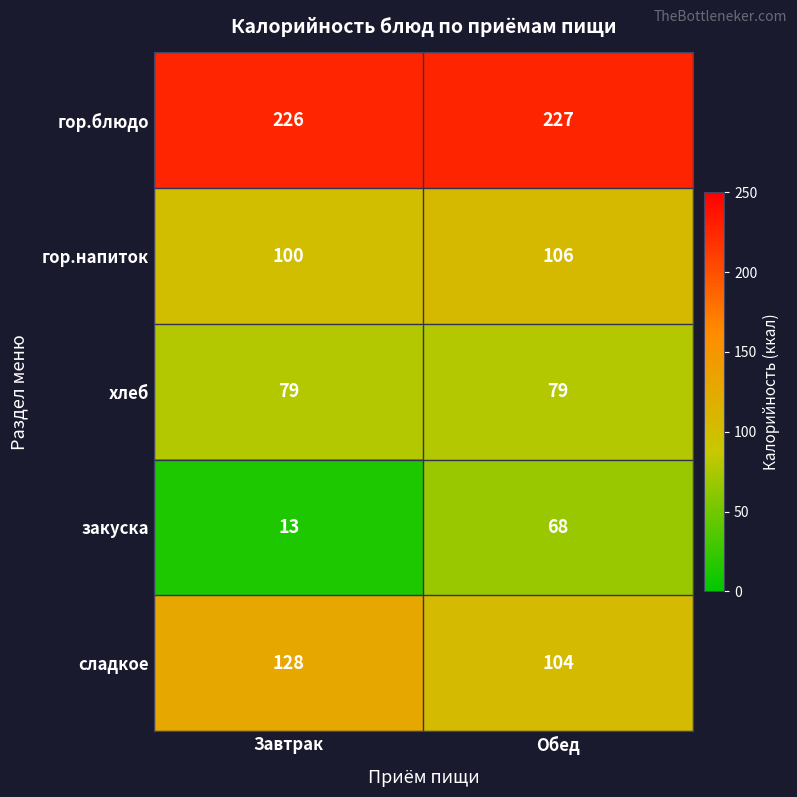

What value does the сладкое series have at Обед?

104